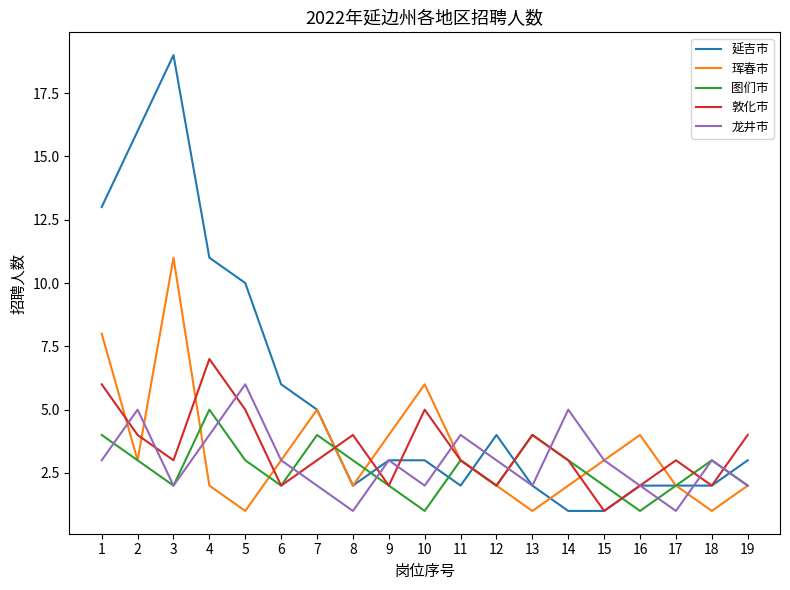

How many lines are shown in the chart?

5